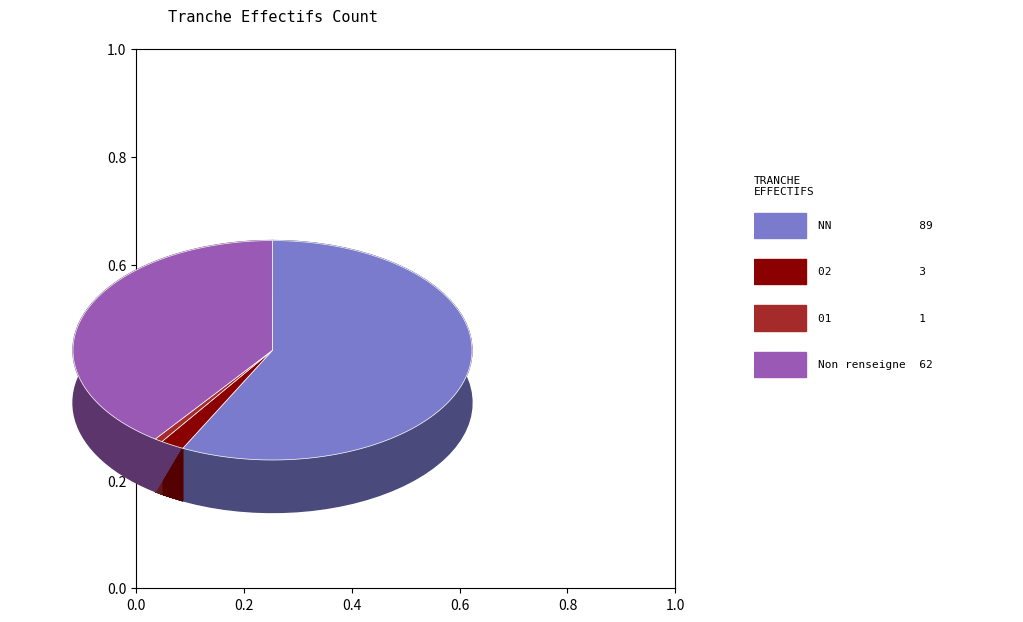

What is the ratio of the value at 01 to the value at 02?

0.3